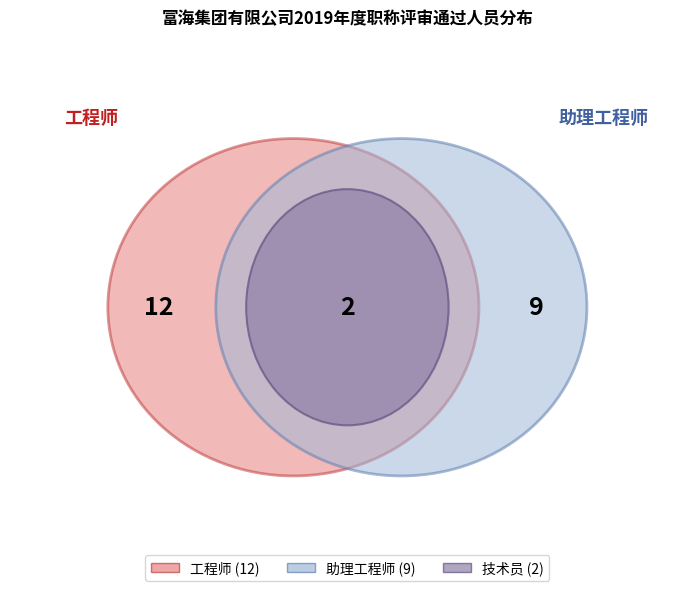

Is it true that 助理工程师 is 30% of the pie?

False